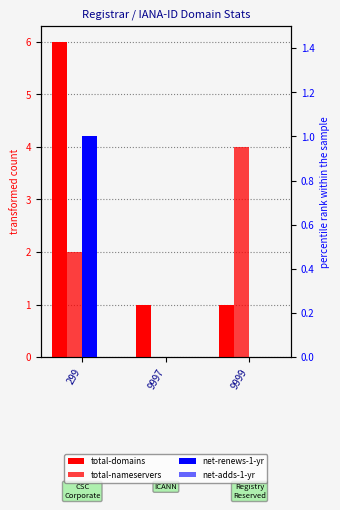

How many distinct data groups are displayed?

4